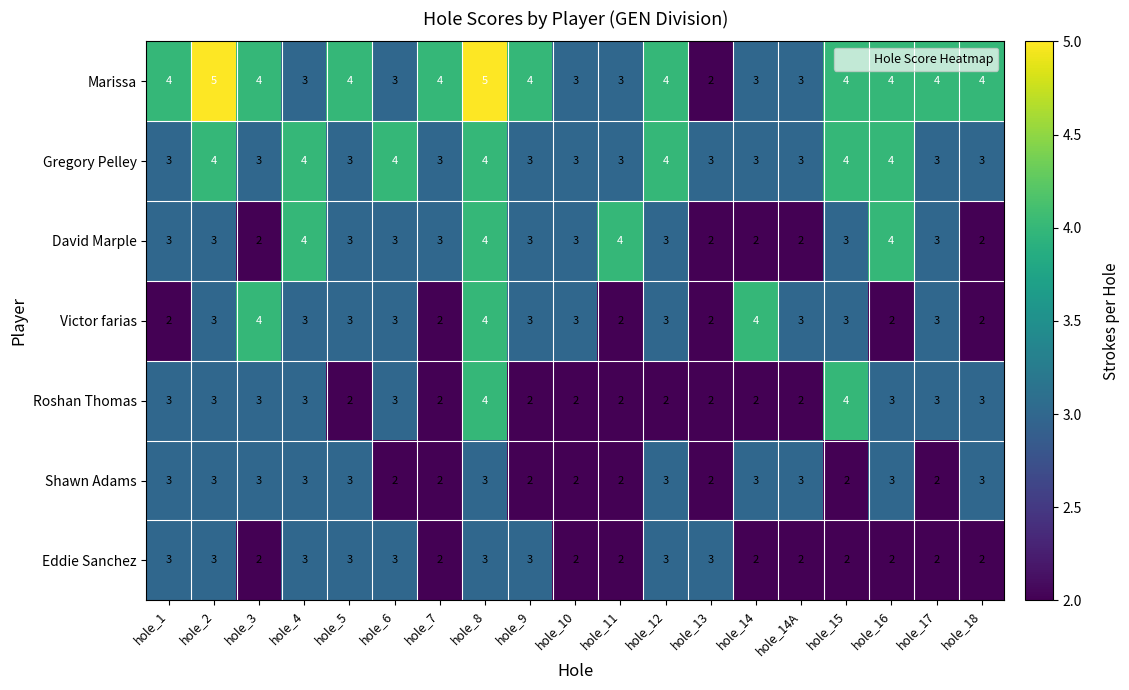

Which series has the widest spread of values?

Marissa